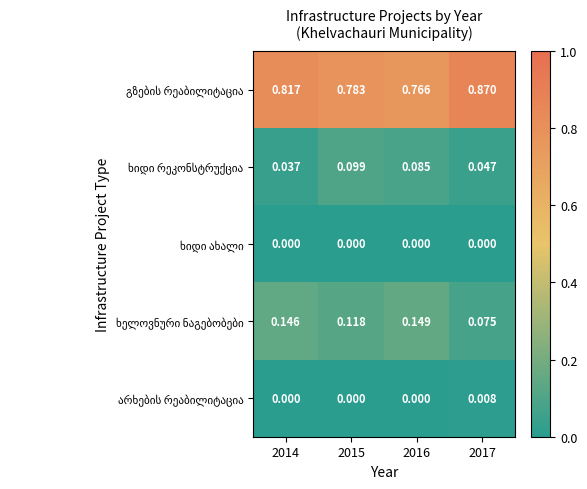

Which series has the largest total across all categories?

გზების რეაბილიტაცია